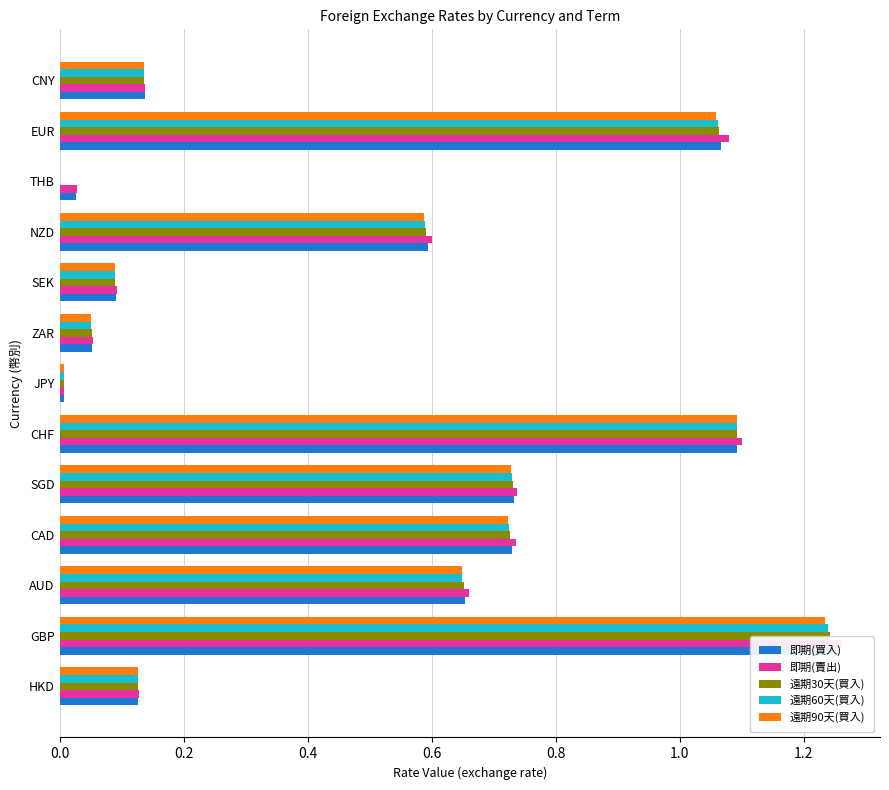

What is the average value of the 遠期90天(買入) series?

0.5